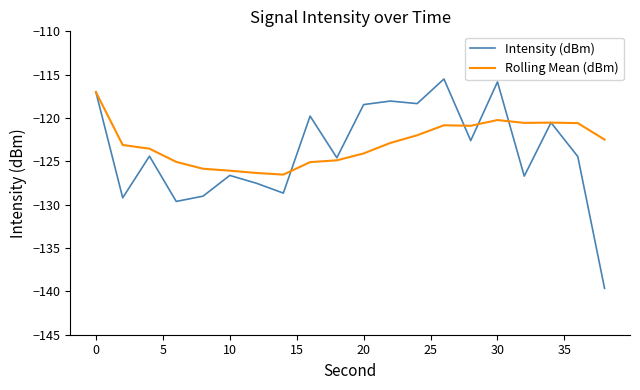

True or false: Rolling Mean (dBm) has more than 0 points higher than both neighbors.

True